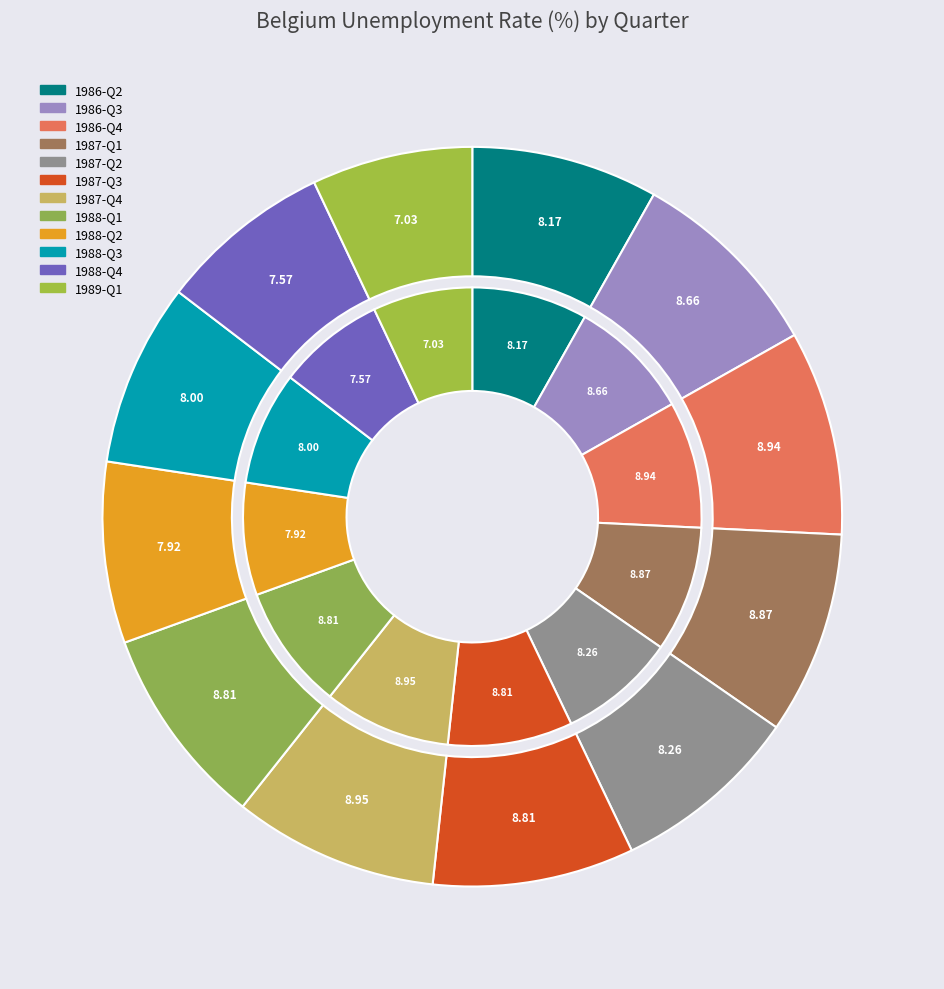

What is the largest slice in the pie chart?

1987-Q4